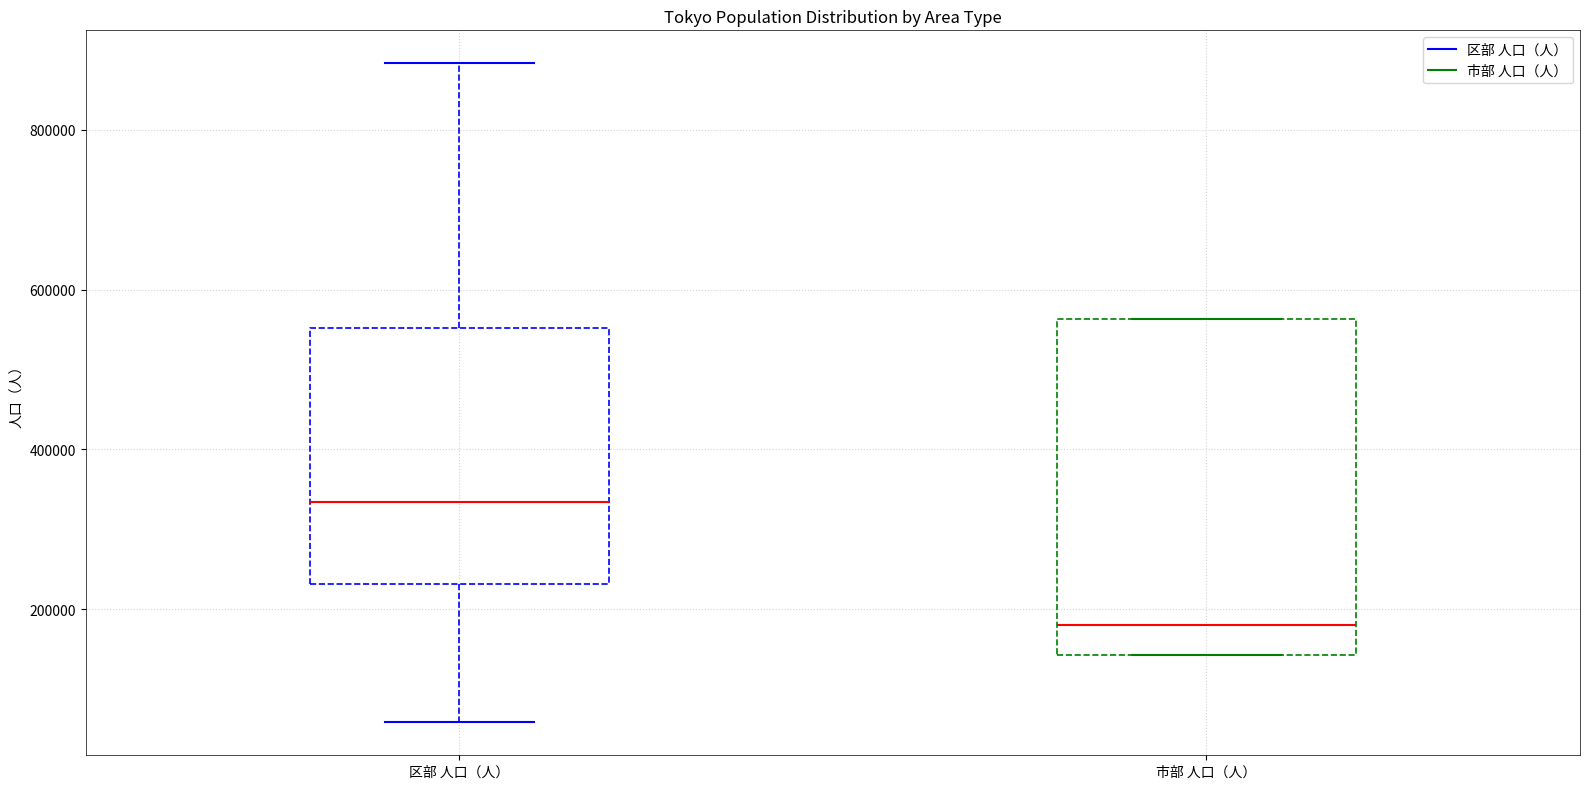

Reading left to right, read every box against the y-axis: the position of its median line, the range the box covers, and the ends of its whiskers. The values are not printed on the chart, so give them approximately, as read against the axis.

区部 人口（人）: median 340000, box 240000 to 560000, whiskers 60000 to 880000
市部 人口（人）: median 180000, box 140000 to 560000, whiskers 140000 to 560000